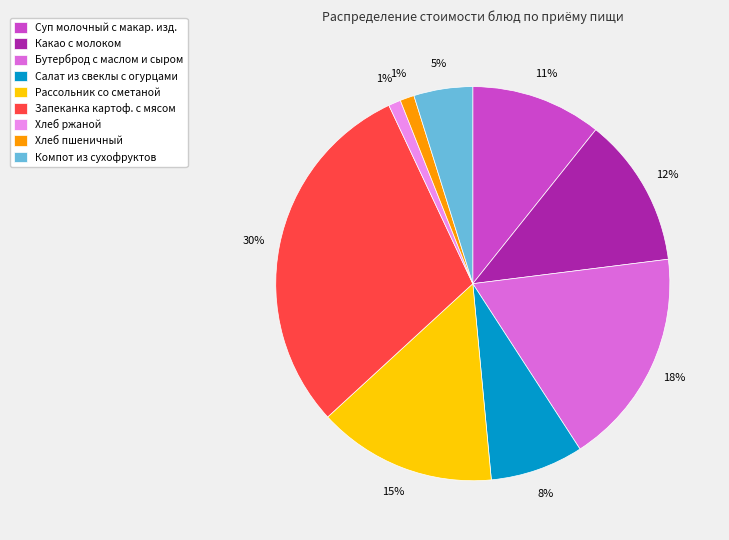

To the nearest percent, what portion does Компот из сухофруктов represent?

5%